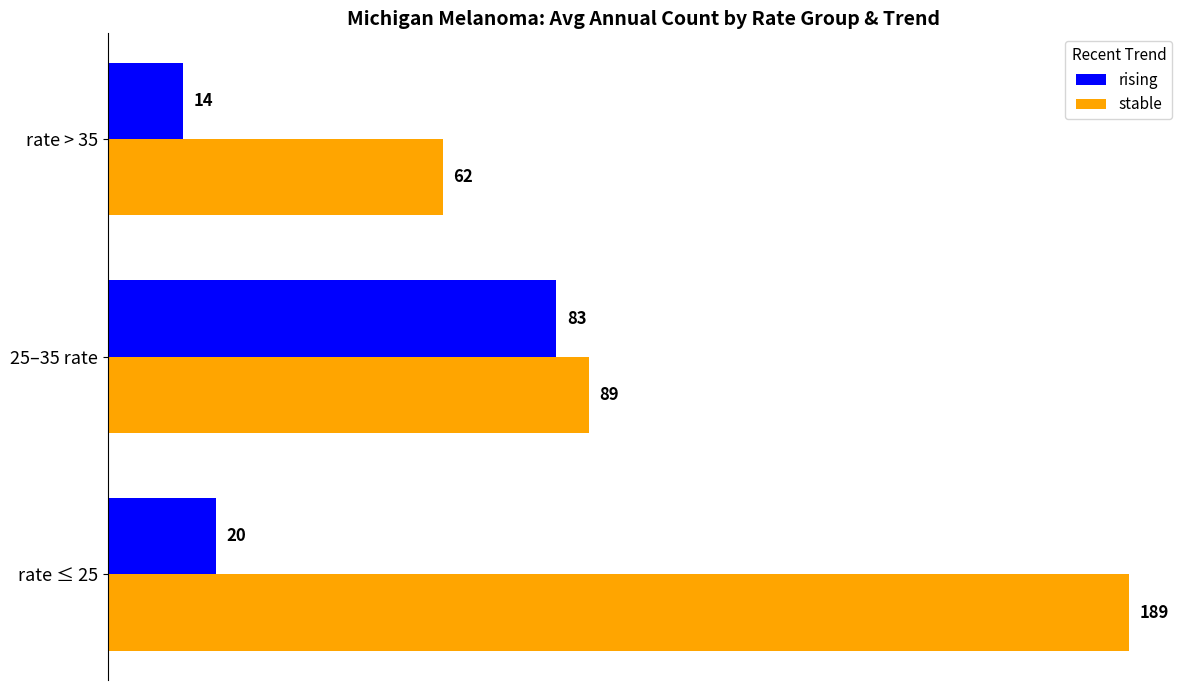

At which label is rising closest to 48?

rate ≤ 25